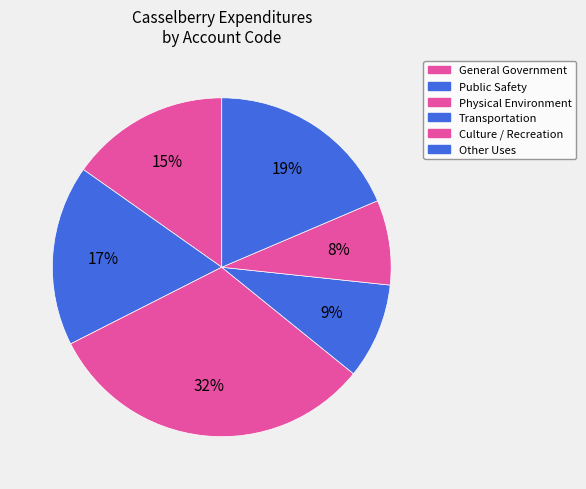

Does Culture / Recreation represent more than half of the total?

No